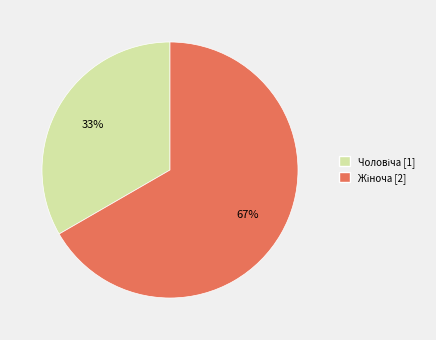

Is there a majority slice in this chart?

Yes